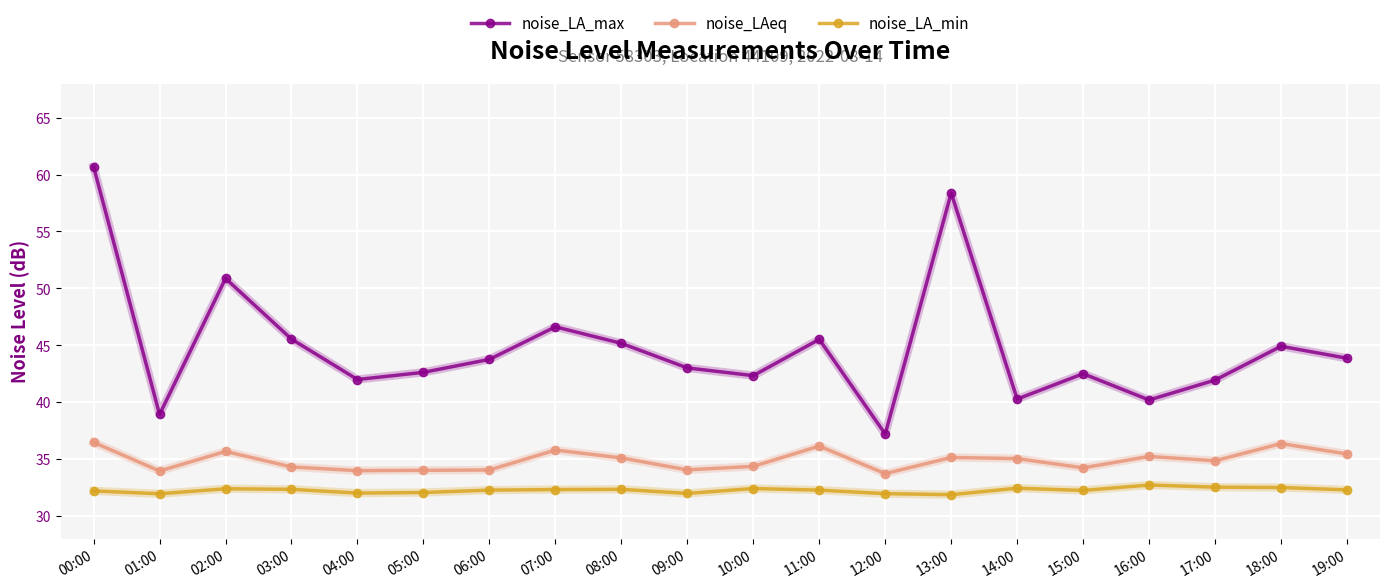

Which series has the widest spread of values?

noise_LA_max